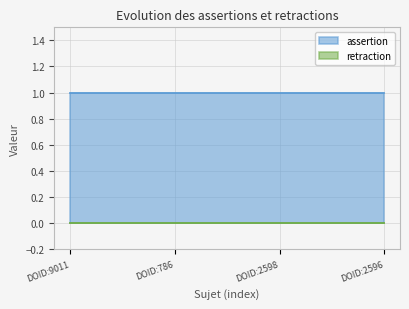

Between DOID:9011 and DOID:2596, which series saw the biggest shift?

assertion